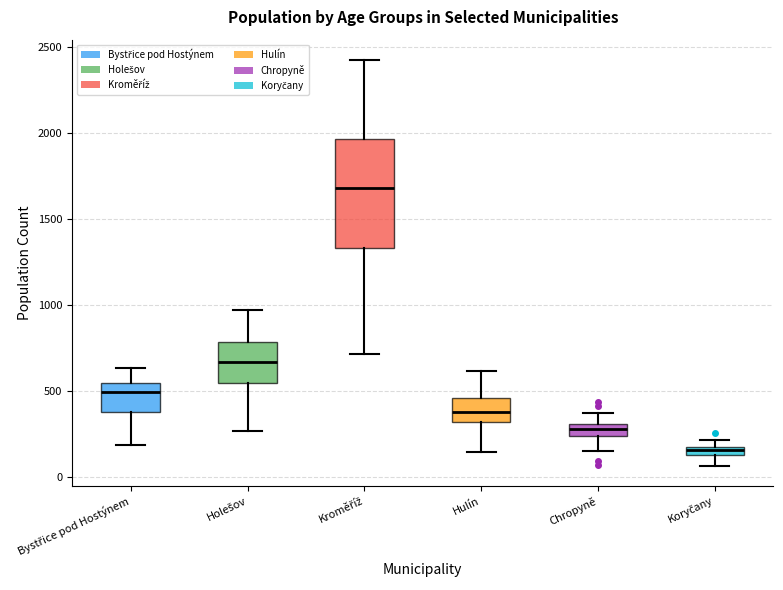

Which box is the tallest, from its lower edge to its upper edge?

Kroměříž